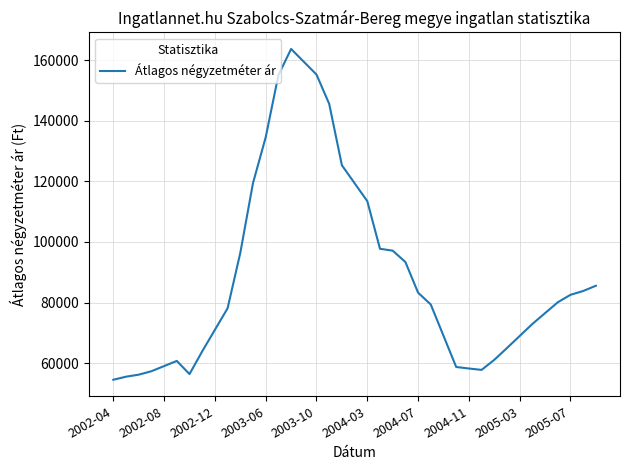

What is the difference between the maximum and minimum values?

109279